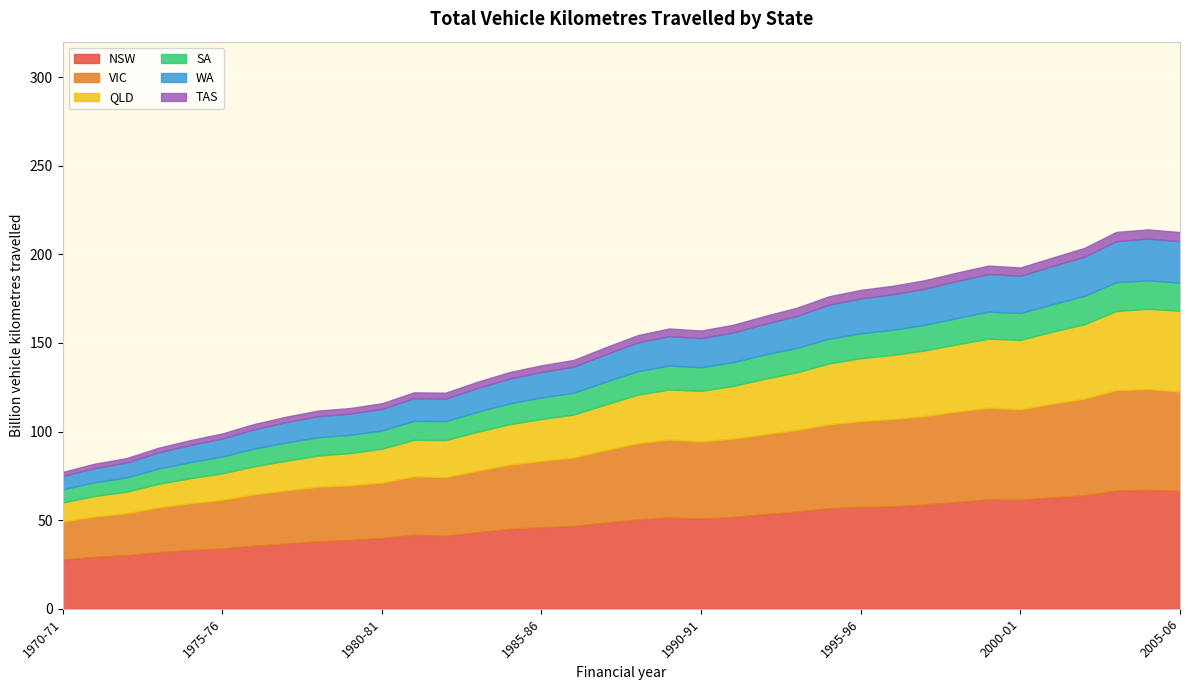

What is the value of the VIC point at the 4th from the left?

25.2